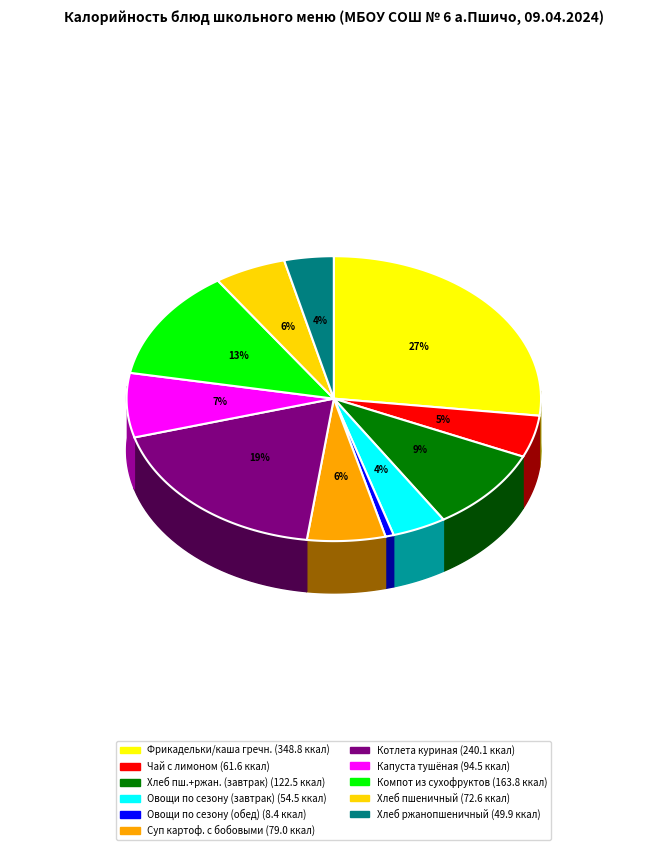

To the nearest percent, what is the combined percentage of ХЛЕБ ПШЕНИЧНЫЙ, ХЛЕБ РЖАНОПШЕНИЧНЫЙ and ХЛЕБ РЖАНОПШЕНИЧНЫЙ?

13%